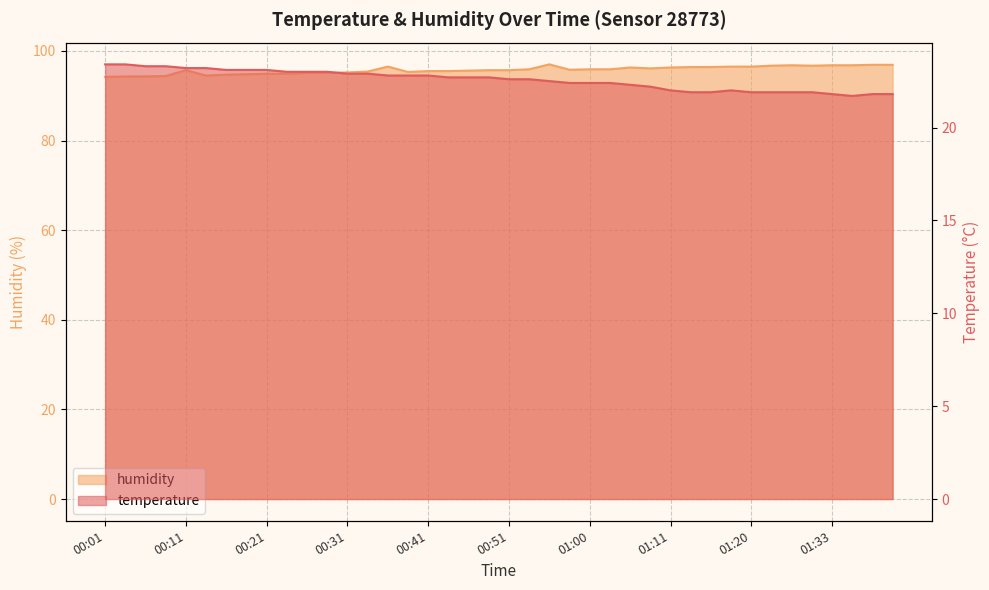

What is the sum of the temperature values at 00:36 and 00:16?

45.9